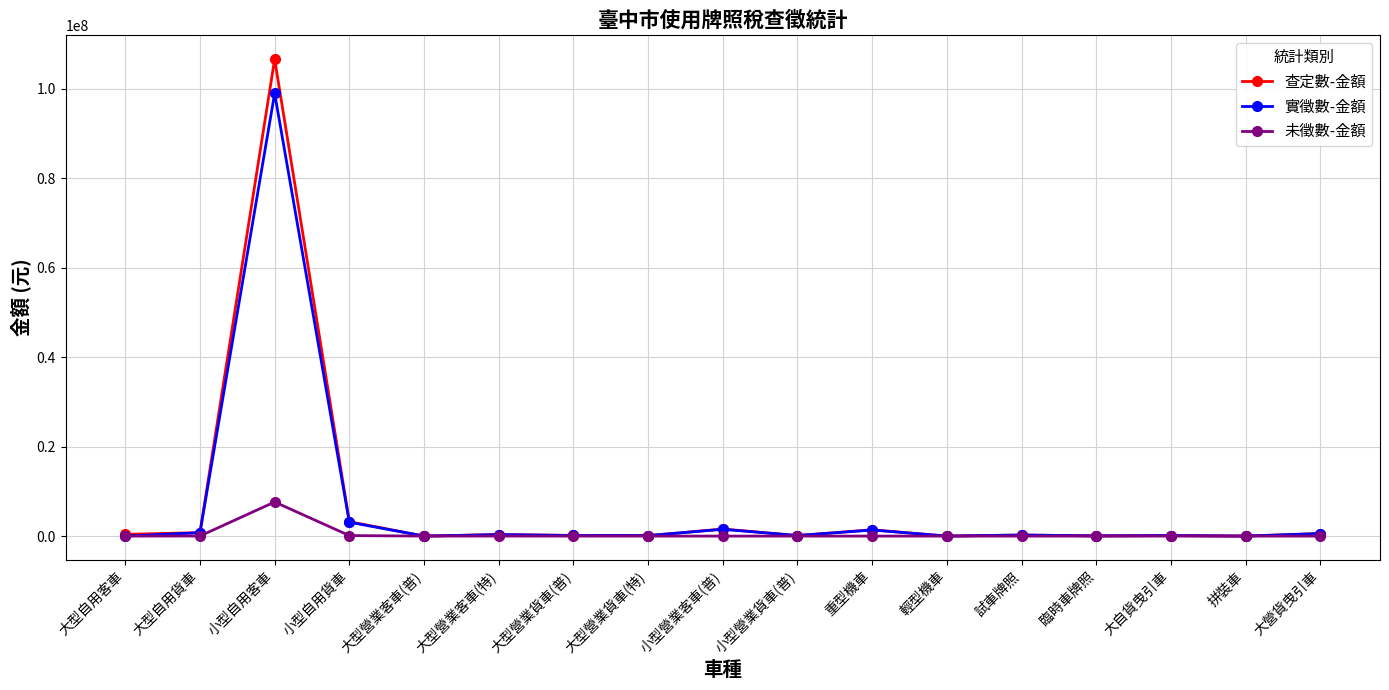

How many lines are shown in the chart?

3